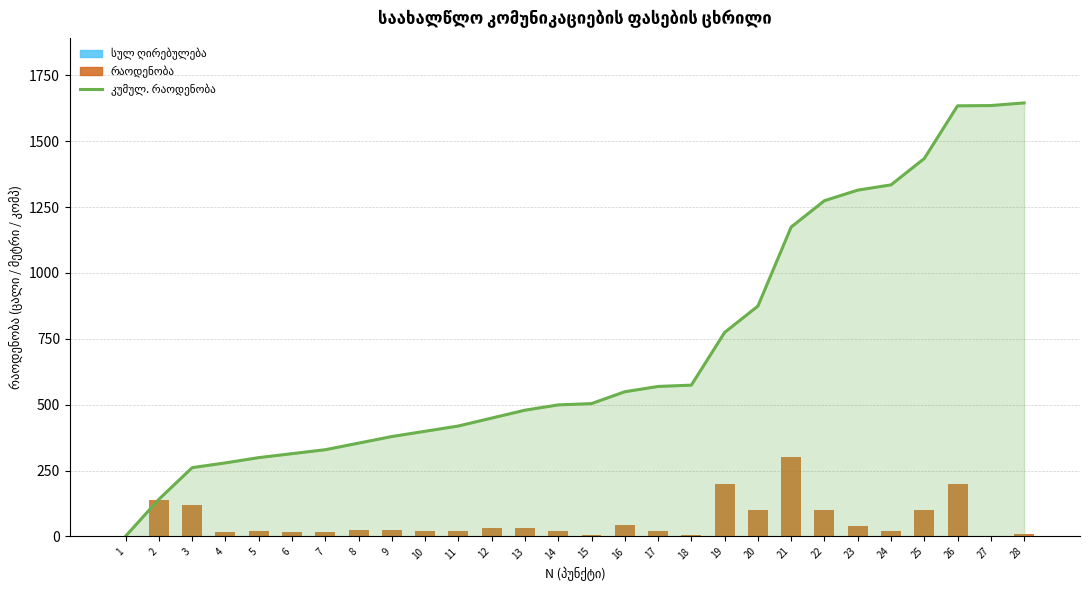

What are all the series names shown in the legend?

კუმულ. რაოდენობა (ხაზი), რაოდენობა, სულ ღირებულება